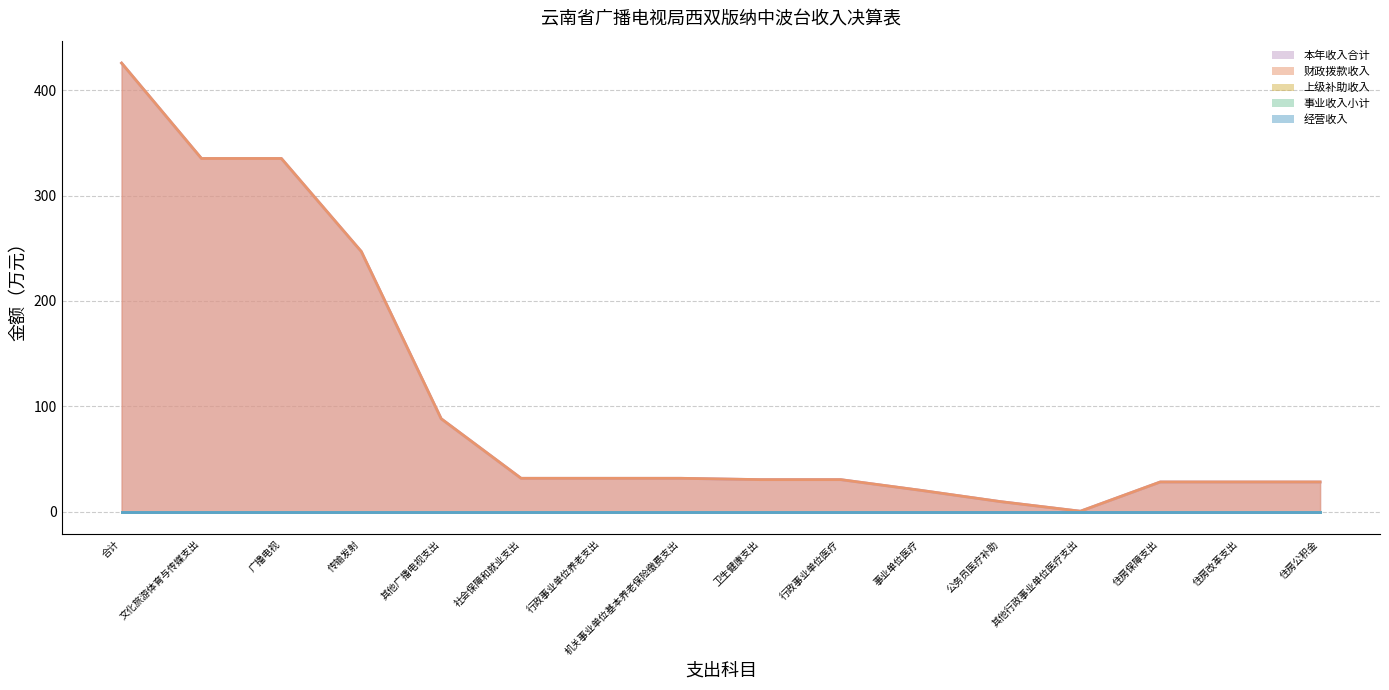

Which series has the largest range (max minus min)?

本年收入合计